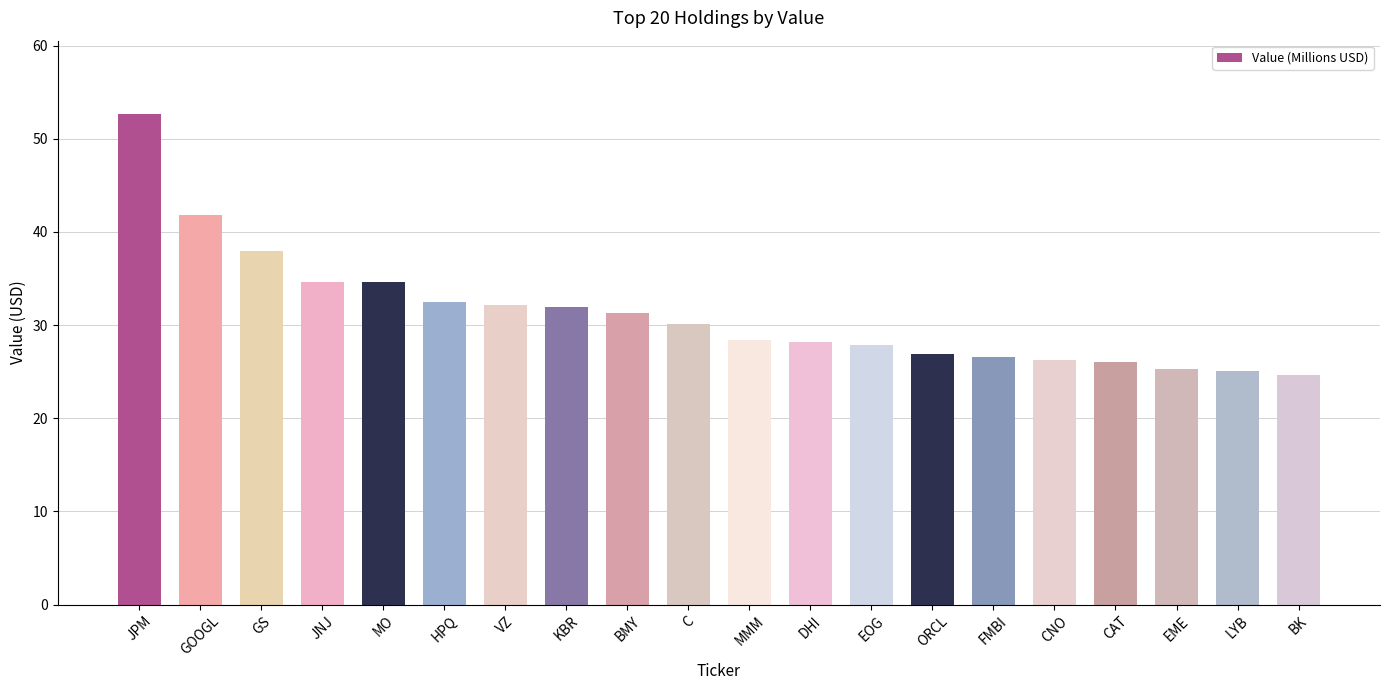

What is the label of the 6th bar from the right?

FMBI